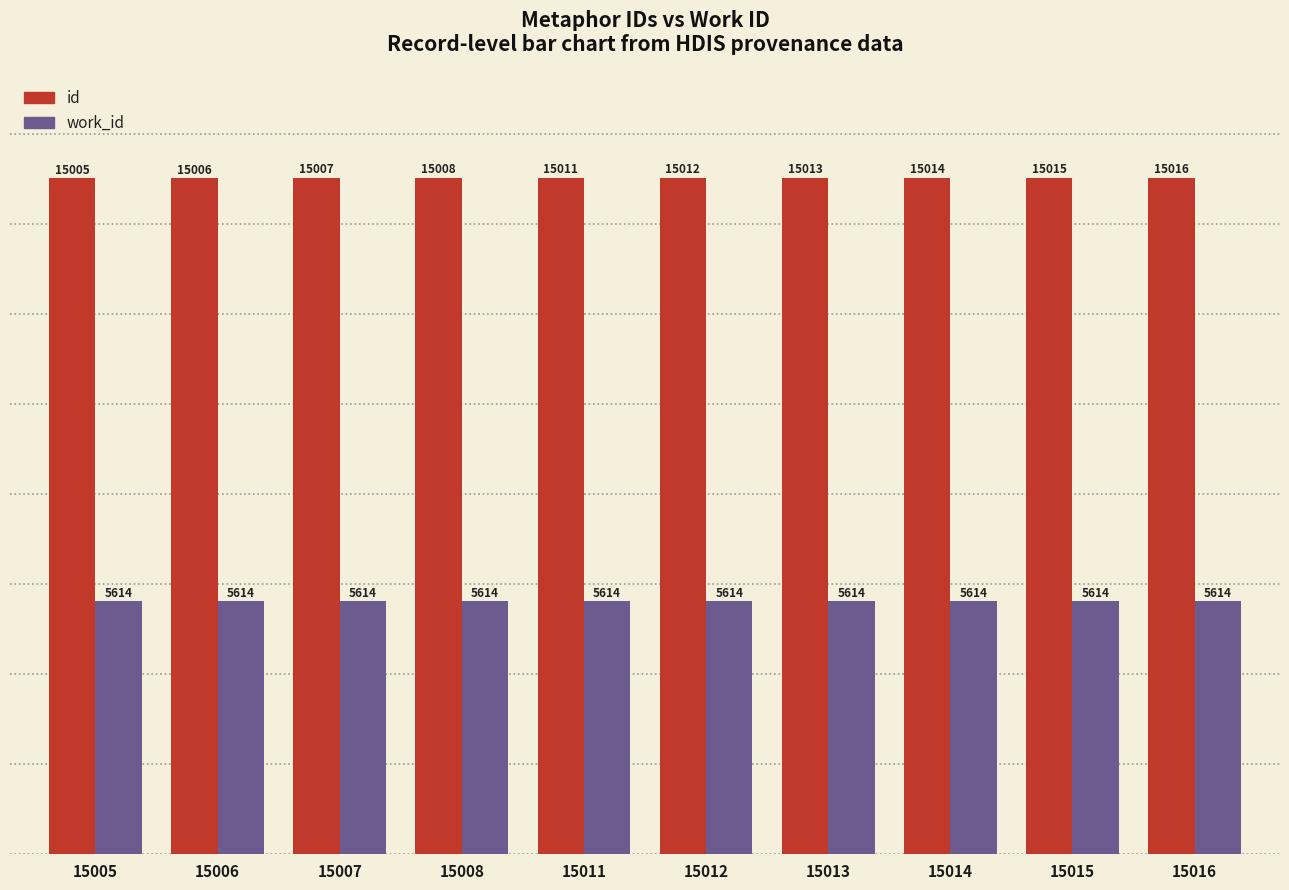

Are the bars horizontal?

No